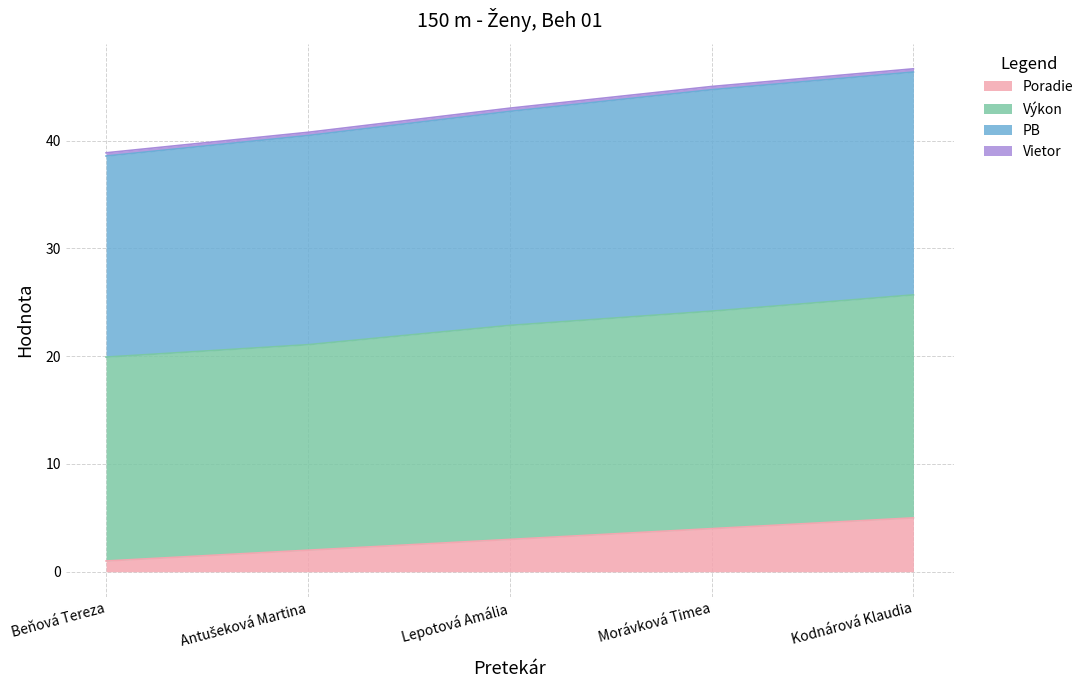

Is it true that Poradie equals 5.2 at Lepotová Amália?

False